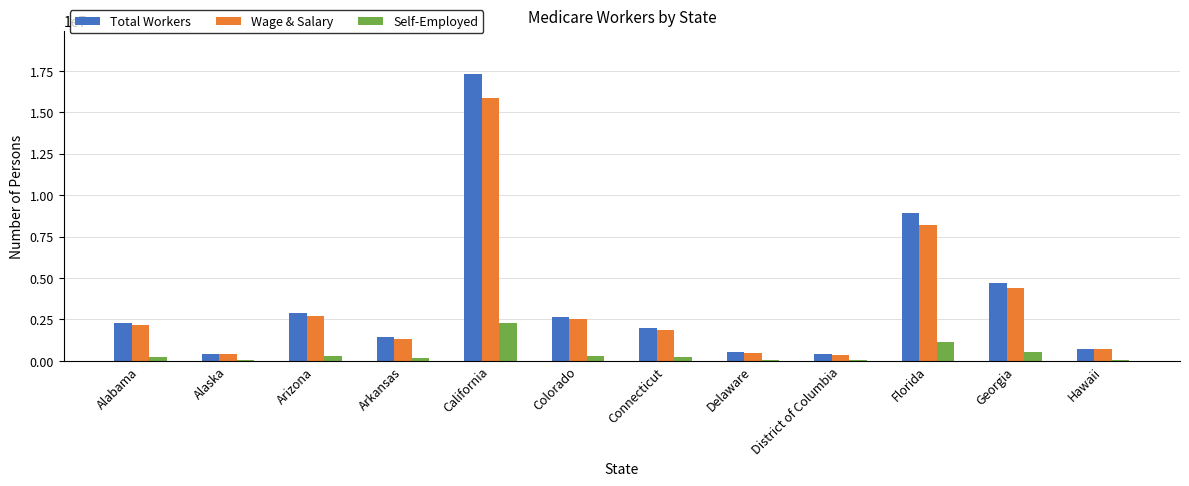

The value of Wage & Salary at Hawaii is 685512. True or false?

True